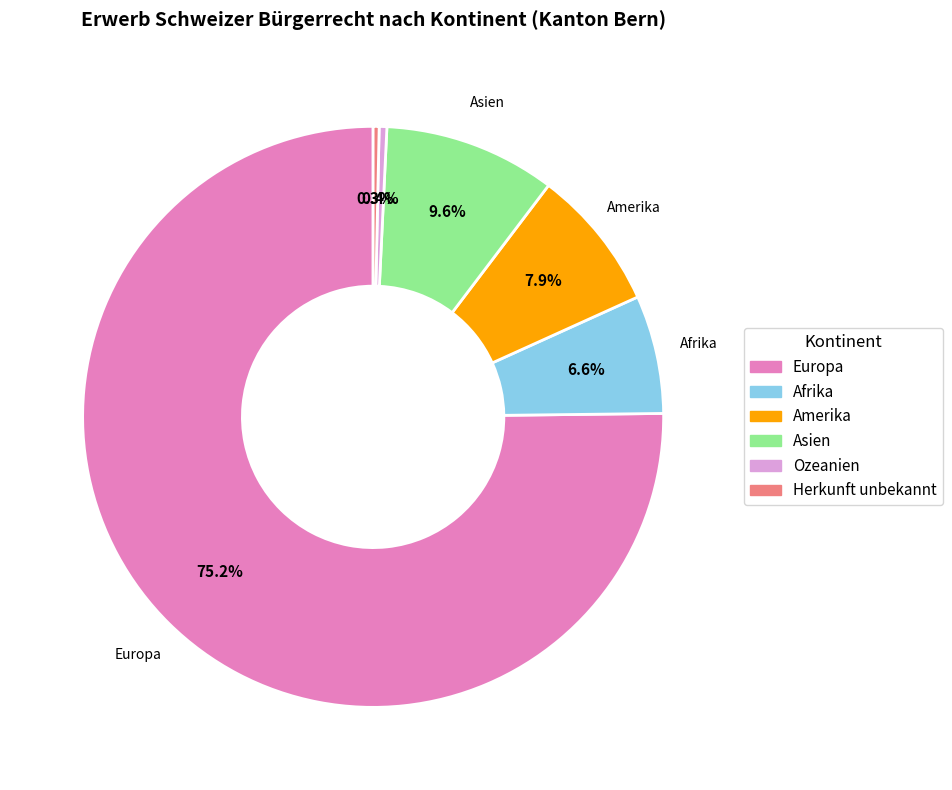

Is it true that Asien is 19% of the pie?

False